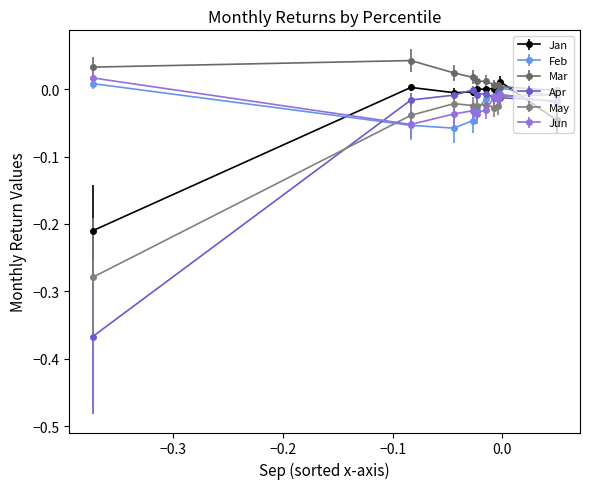

True or false: Mar and Apr intersect in this chart.

False